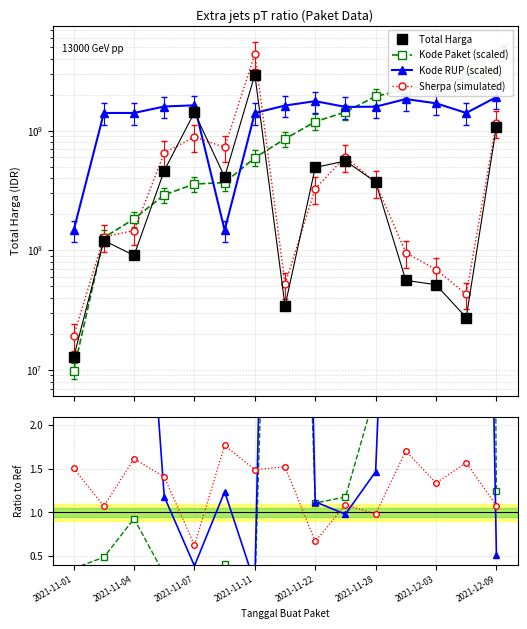

What is the value of the Total Harga (M IDR) point at the 15th from the left?

1082143800.0